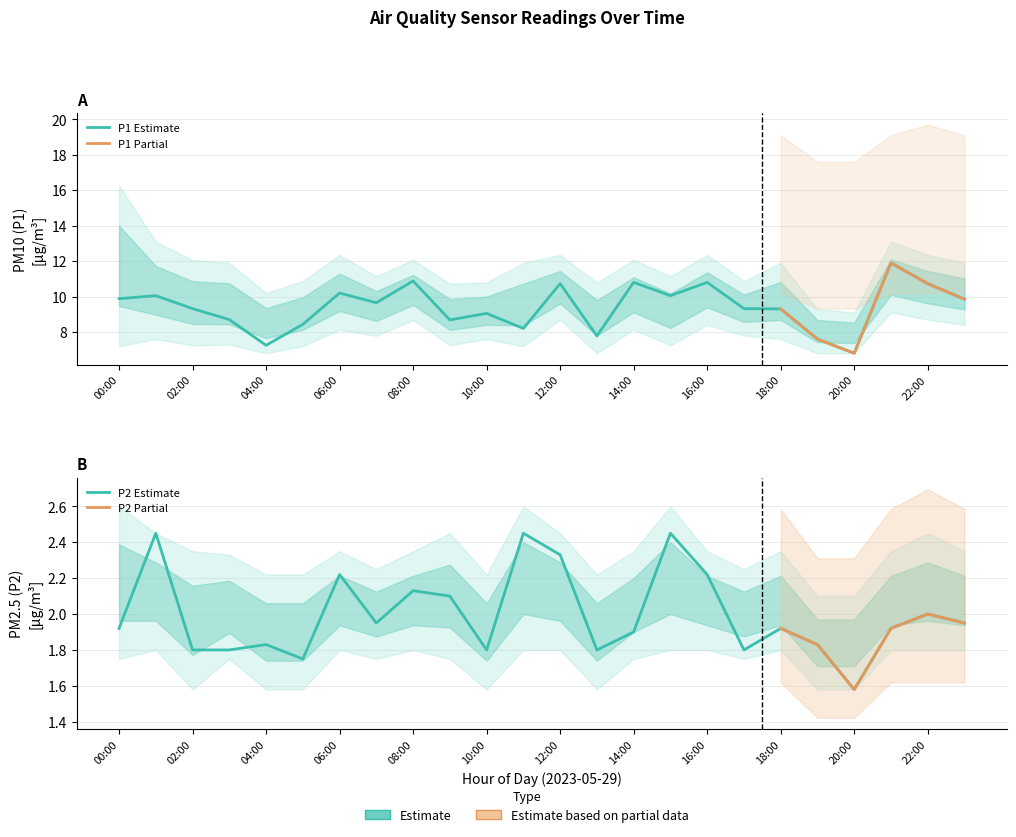

What is the label of the 16th point from the left?

15:00